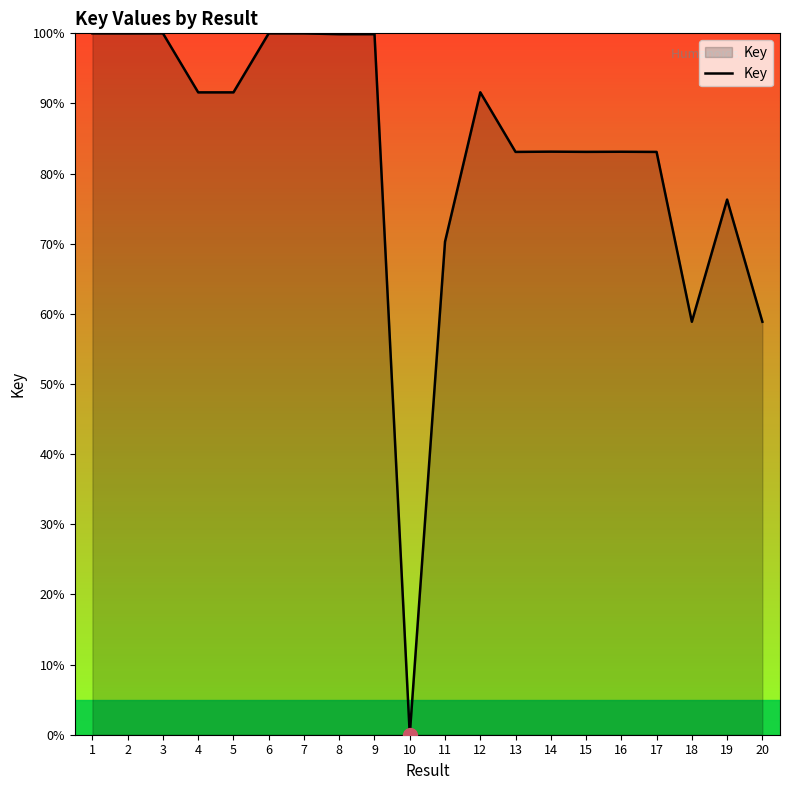

Count the number of values greater than 91.

10